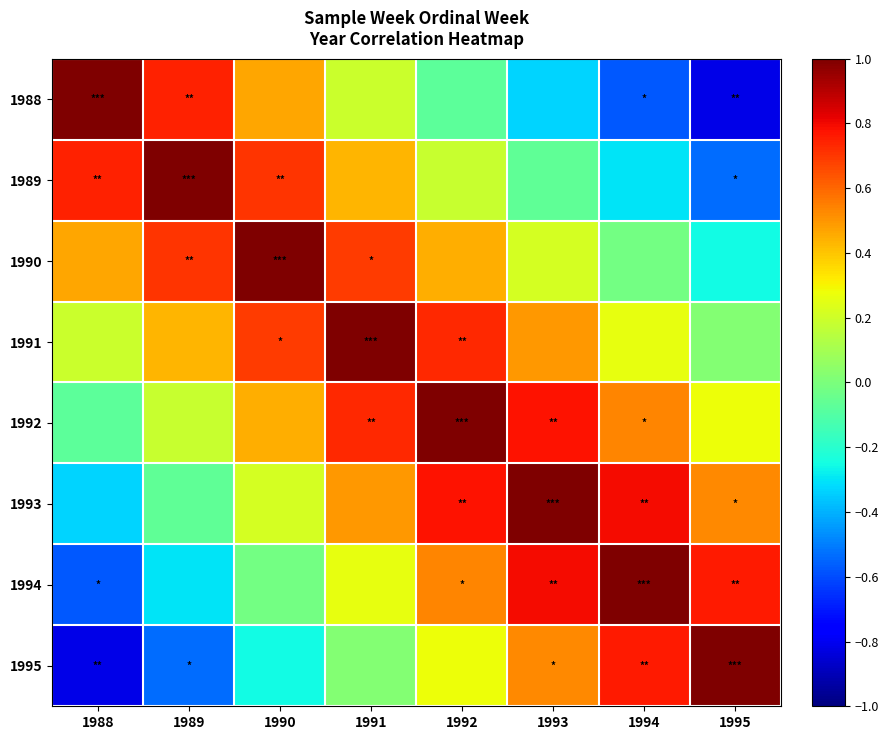

Reading left to right, transcribe all the data shown in this chart.

1988: 1988=1.0	1989=0.7	1990=0.5	1991=0.2	1992=-0.1	1993=-0.3	1994=-0.6	1995=-0.8
1989: 1988=0.7	1989=1.0	1990=0.7	1991=0.4	1992=0.2	1993=-0.1	1994=-0.3	1995=-0.5
1990: 1988=0.5	1989=0.7	1990=1.0	1991=0.7	1992=0.5	1993=0.2	1994=-0.0	1995=-0.3
1991: 1988=0.2	1989=0.4	1990=0.7	1991=1.0	1992=0.7	1993=0.5	1994=0.3	1995=0.0
1992: 1988=-0.1	1989=0.2	1990=0.5	1991=0.7	1992=1.0	1993=0.8	1994=0.5	1995=0.3
1993: 1988=-0.3	1989=-0.1	1990=0.2	1991=0.5	1992=0.8	1993=1.0	1994=0.8	1995=0.5
1994: 1988=-0.6	1989=-0.3	1990=-0.0	1991=0.3	1992=0.5	1993=0.8	1994=1.0	1995=0.8
1995: 1988=-0.8	1989=-0.5	1990=-0.3	1991=0.0	1992=0.3	1993=0.5	1994=0.8	1995=1.0